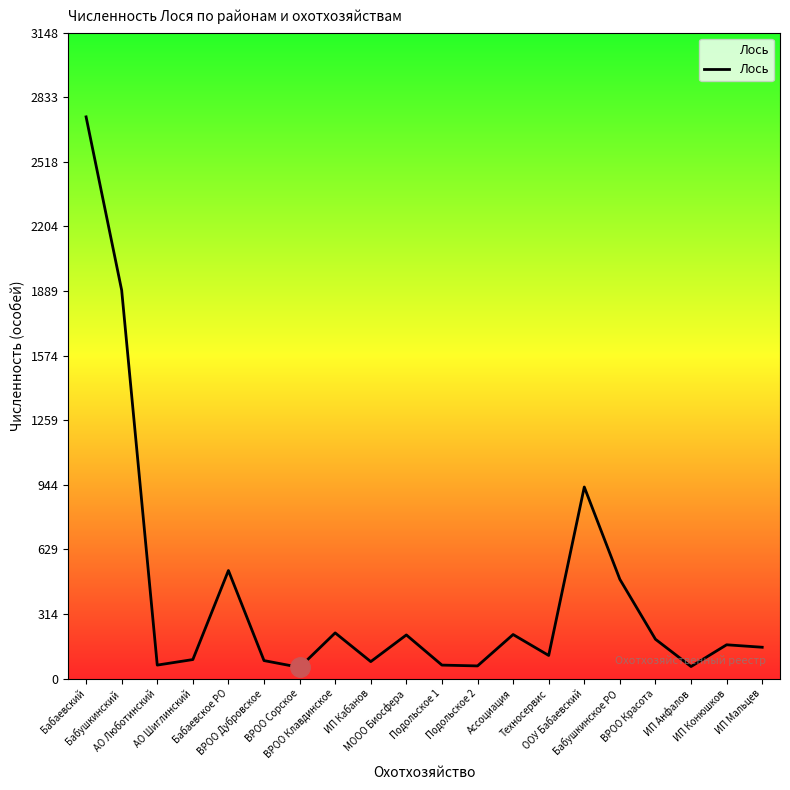

Count the number of categories in the chart.

20